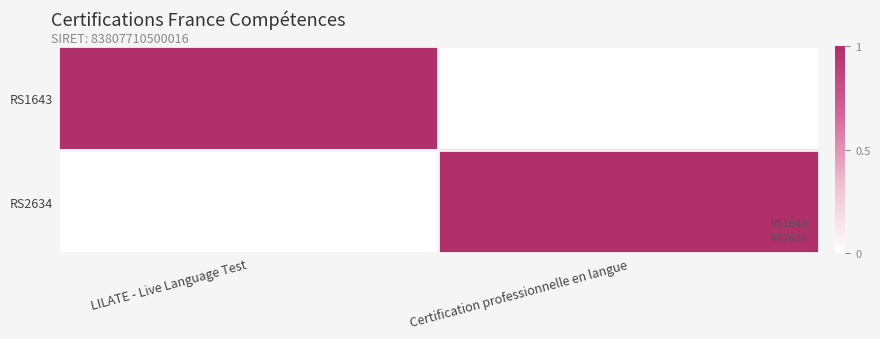

What is the spread (max minus min) of values at LILATE - Live Language Test?

1